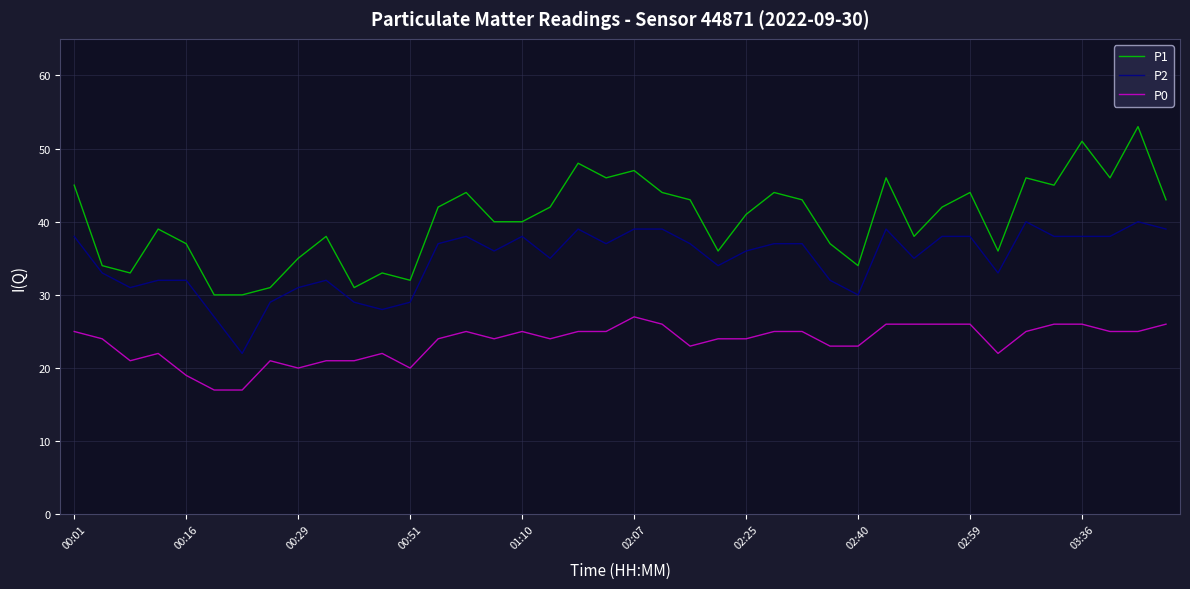

True or false: P2 and P1 cross at least once.

False